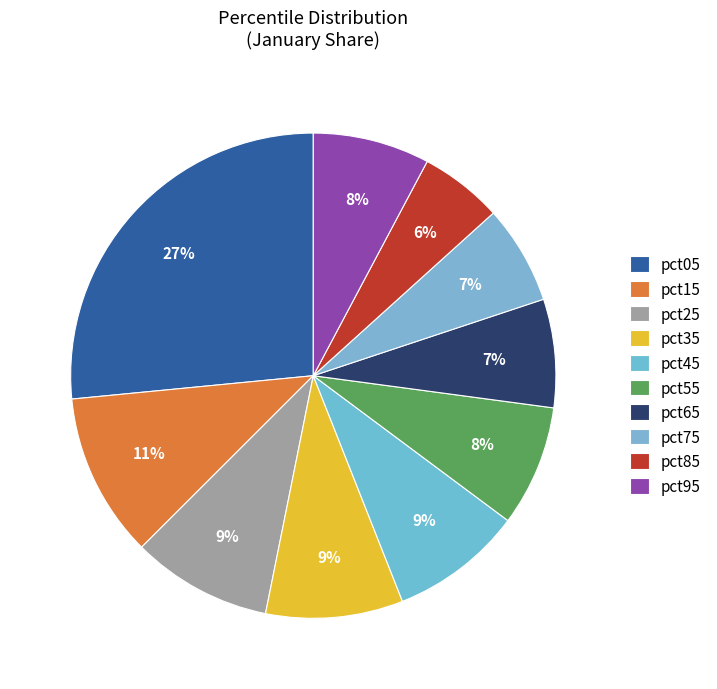

To the nearest percent, what is the combined percentage of pct75 and pct15?

18%